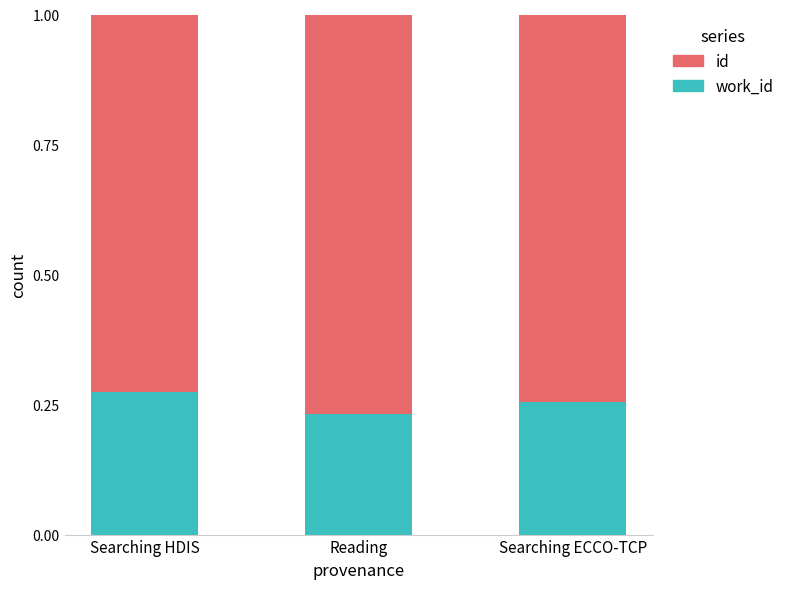

What is the total value across all series at Reading?

1.0